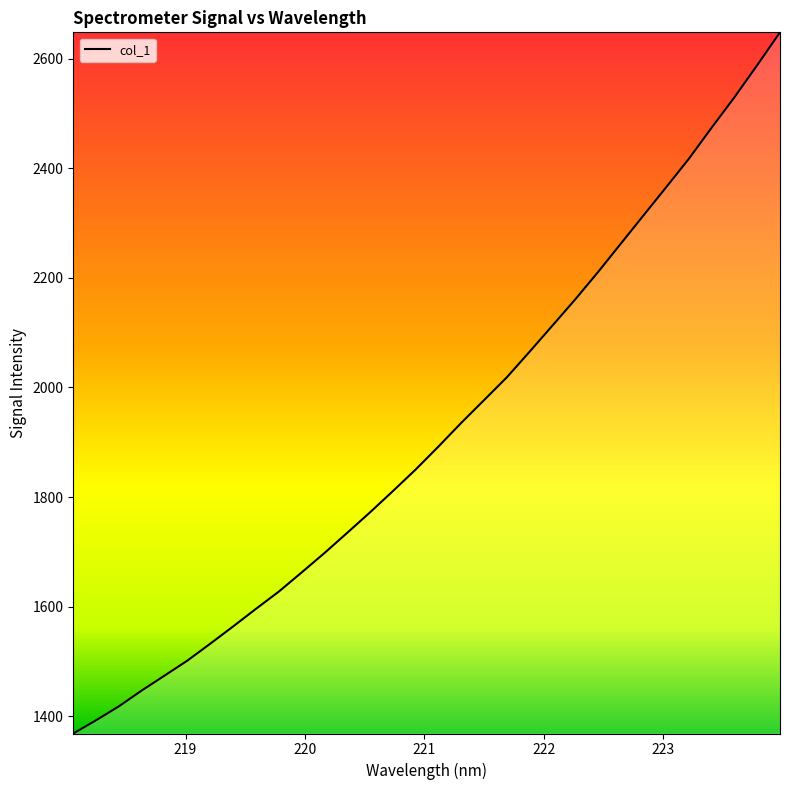

What is the sum of all values?

61415.1